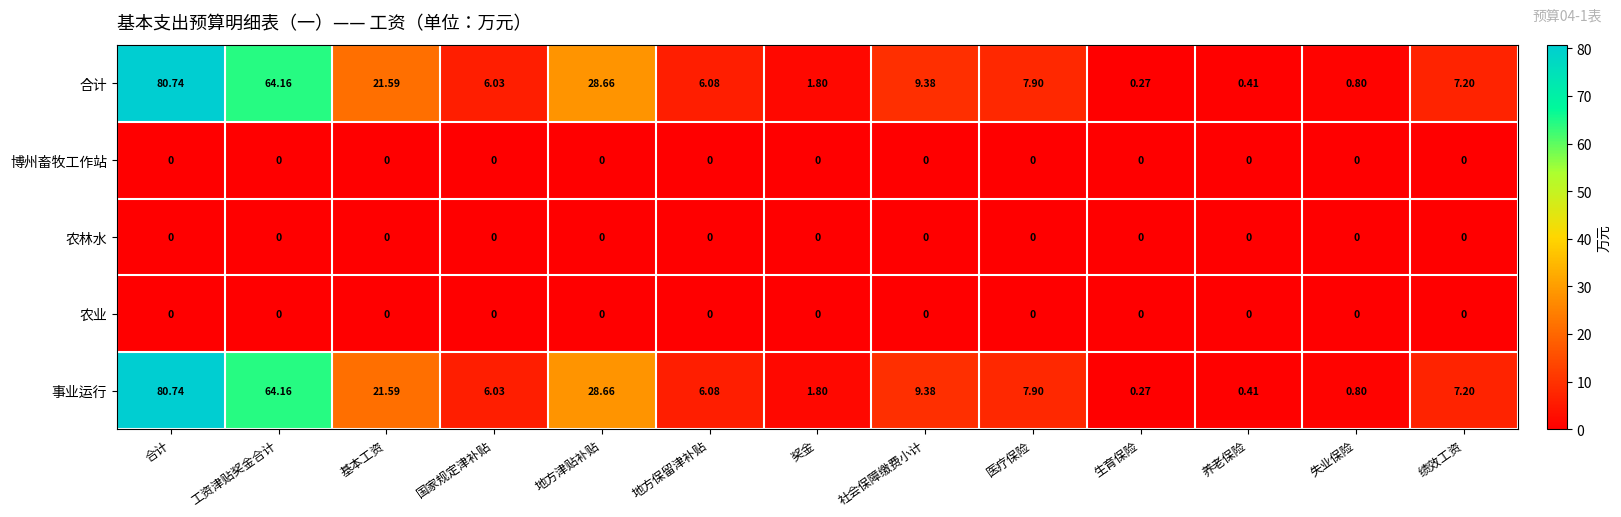

Rank the categories by 事业运行 value from lowest to highest.

生育保险, 养老保险, 失业保险, 奖金, 国家规定津补贴, 地方保留津补贴, 绩效工资, 医疗保险, 社会保障缴费小计, 基本工资, 地方津贴补贴, 工资津贴奖金合计, 合计